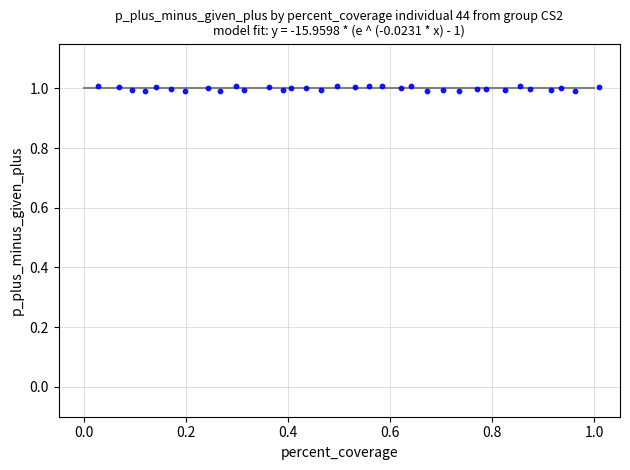

Count the number of points in this scatter plot.

34